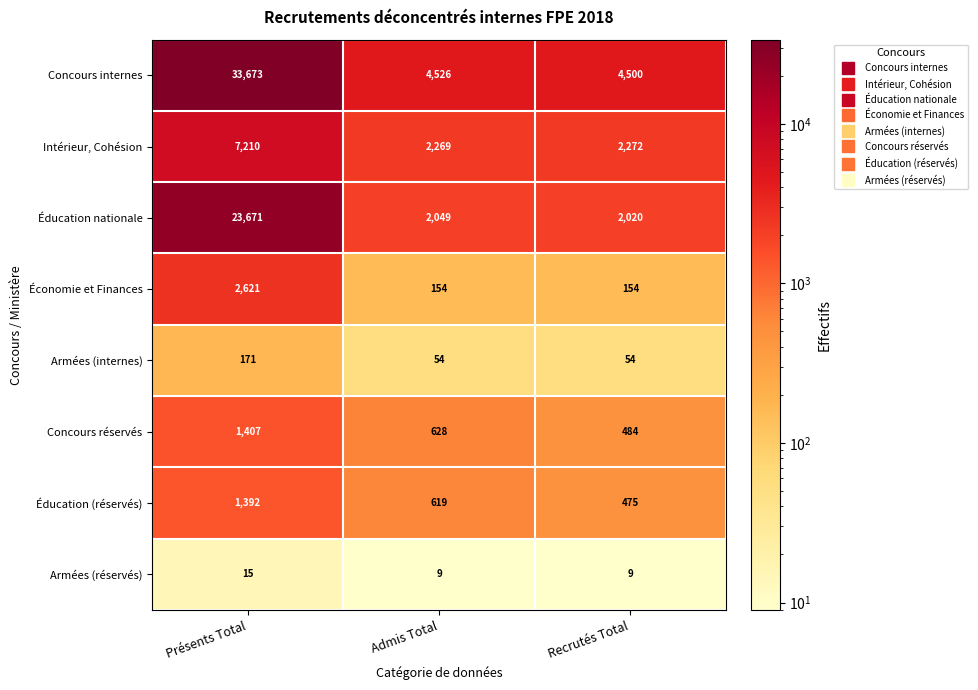

Reading left to right, what are all the values shown in this chart?

Concours internes: 33673	4526	4500
Intérieur, Cohésion: 7210	2269	2272
Éducation nationale: 23671	2049	2020
Économie et Finances: 2621	154	154
Armées (internes): 171	54	54
Concours réservés: 1407	628	484
Éducation (réservés): 1392	619	475
Armées (réservés): 15	9	9